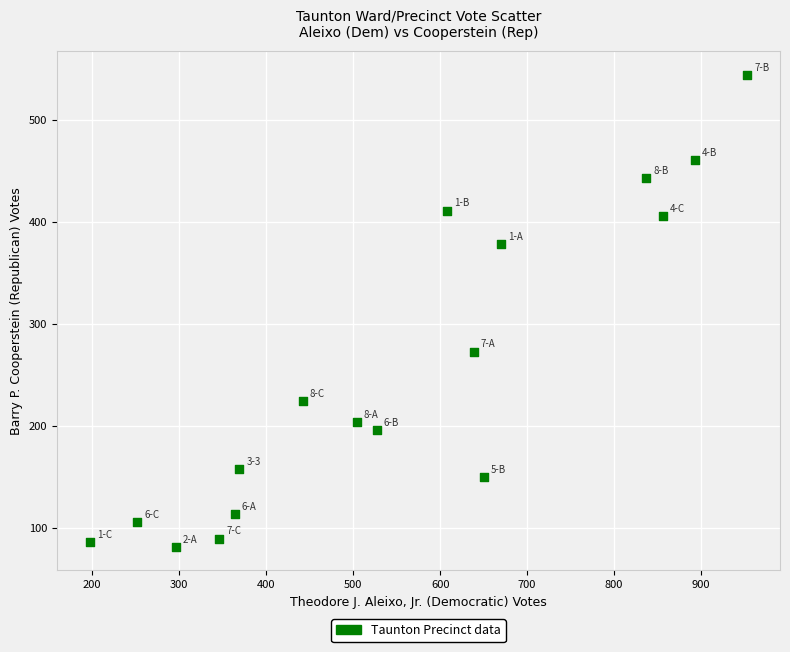

What is the range of X values (max minus min)?

756